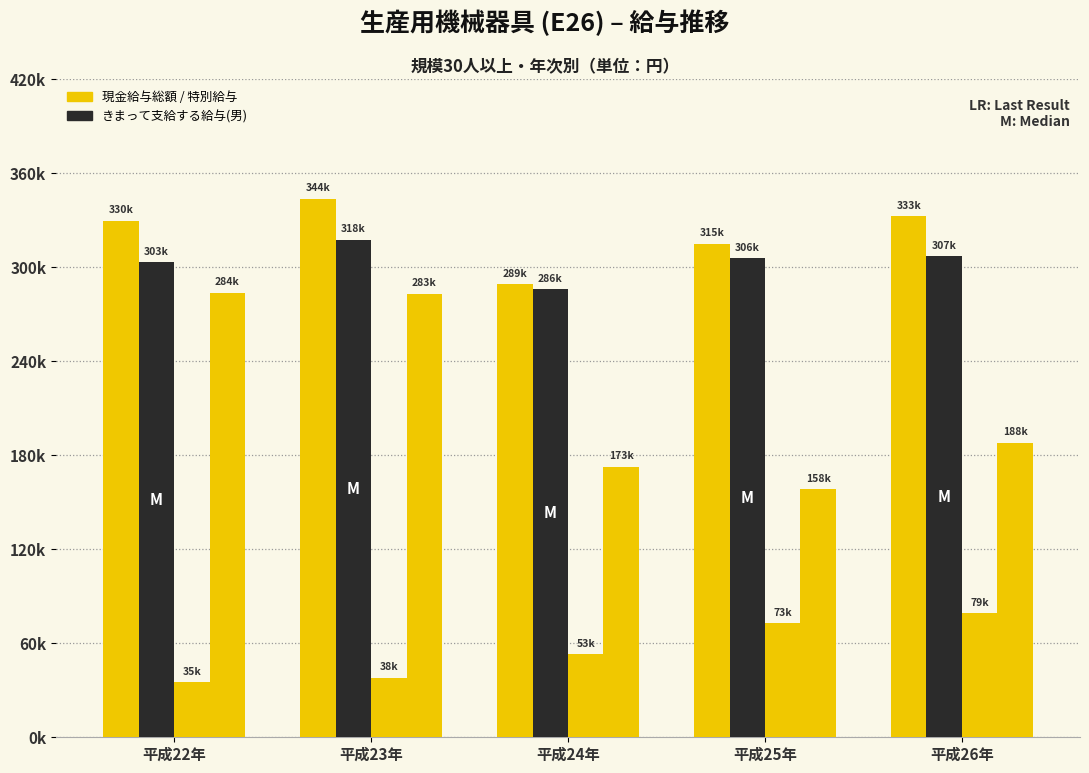

Are the bars horizontal?

No